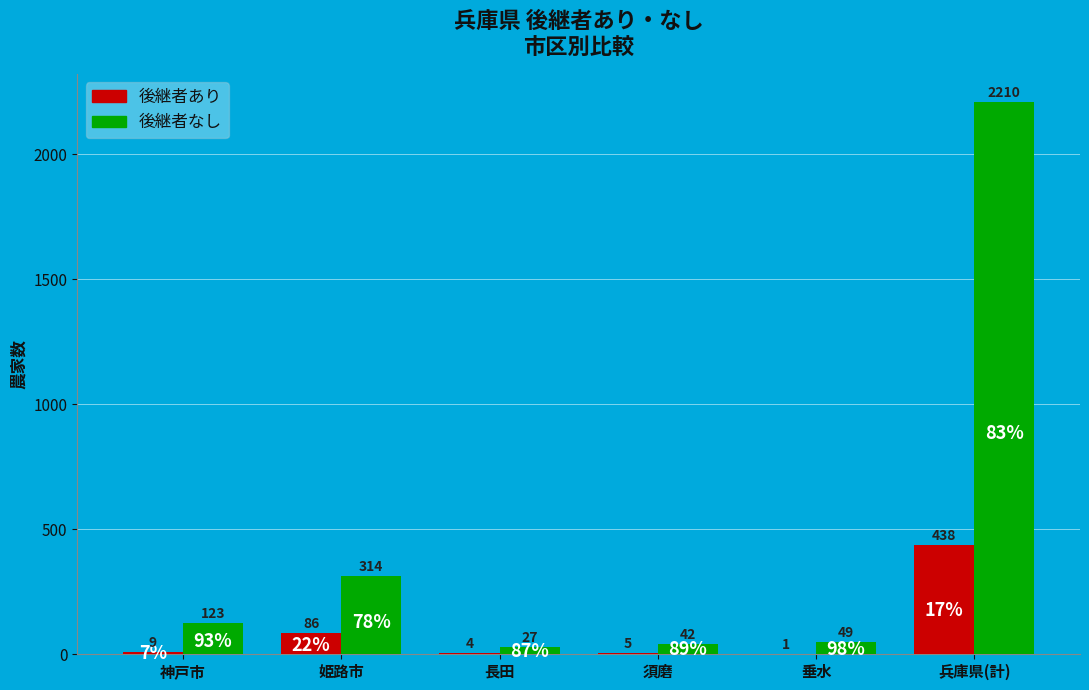

How many data points does each series have?

6